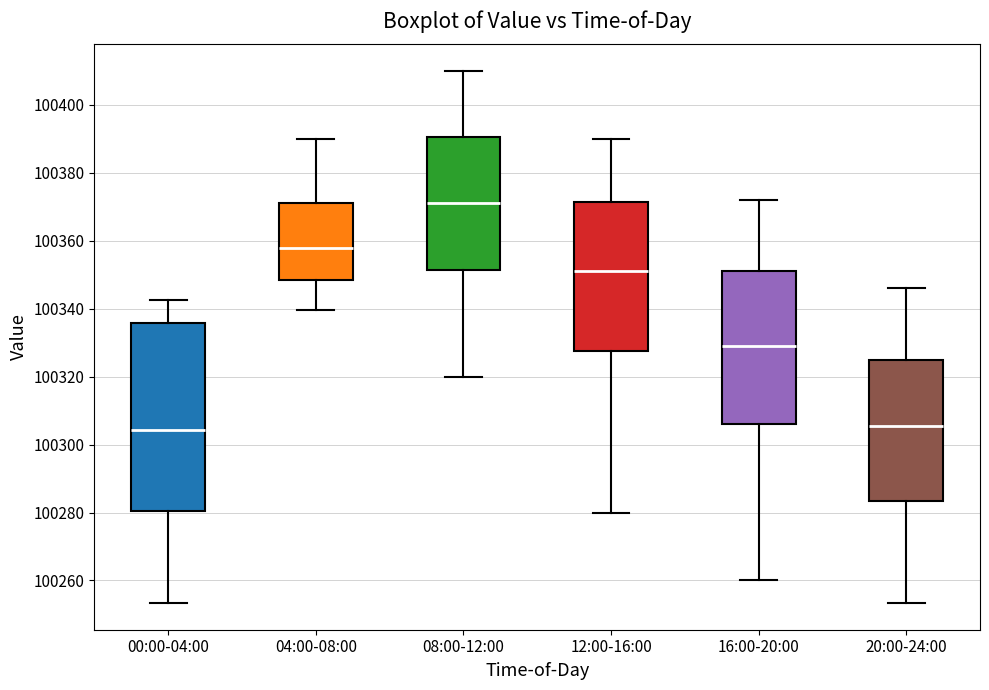

Reading left to right, transcribe this box plot: for each box, give where its median line is, the range the box spans, and where its two whiskers end, as read against the y-axis. The values are not printed on the chart, so give them approximately, as read against the axis.

00:00-04:00: median 100304, box 100280 to 100336, whiskers 100254 to 100342
04:00-08:00: median 100358, box 100348 to 100372, whiskers 100340 to 100390
08:00-12:00: median 100372, box 100352 to 100390, whiskers 100320 to 100410
12:00-16:00: median 100352, box 100328 to 100372, whiskers 100280 to 100390
16:00-20:00: median 100330, box 100306 to 100352, whiskers 100260 to 100372
20:00-24:00: median 100306, box 100284 to 100326, whiskers 100254 to 100346